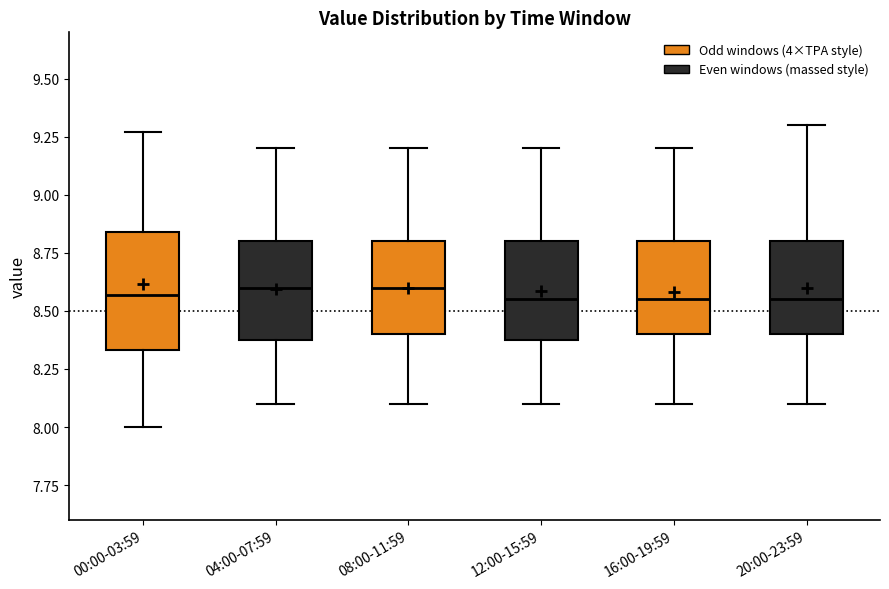

Reading left to right, transcribe this box plot: for each box, give where its median line is, the range the box spans, and where its two whiskers end, as read against the y-axis. The values are not printed on the chart, so give them approximately, as read against the axis.

00:00-03:59: median 8.55, box 8.35 to 8.85, whiskers 8.00 to 9.25
04:00-07:59: median 8.60, box 8.40 to 8.80, whiskers 8.10 to 9.20
08:00-11:59: median 8.60, box 8.40 to 8.80, whiskers 8.10 to 9.20
12:00-15:59: median 8.55, box 8.40 to 8.80, whiskers 8.10 to 9.20
16:00-19:59: median 8.55, box 8.40 to 8.80, whiskers 8.10 to 9.20
20:00-23:59: median 8.55, box 8.40 to 8.80, whiskers 8.10 to 9.30